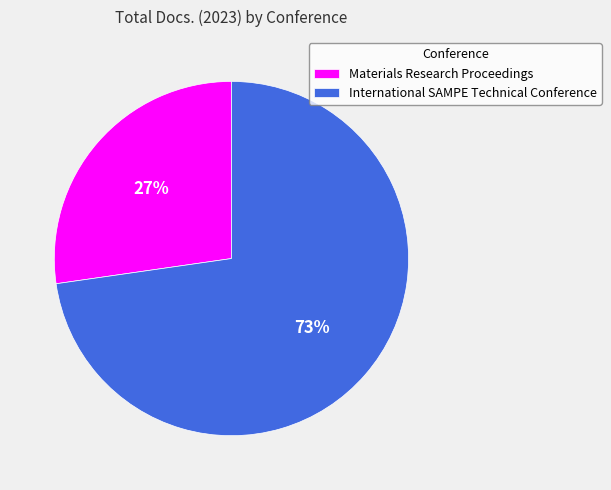

How many slices are in this pie chart?

2